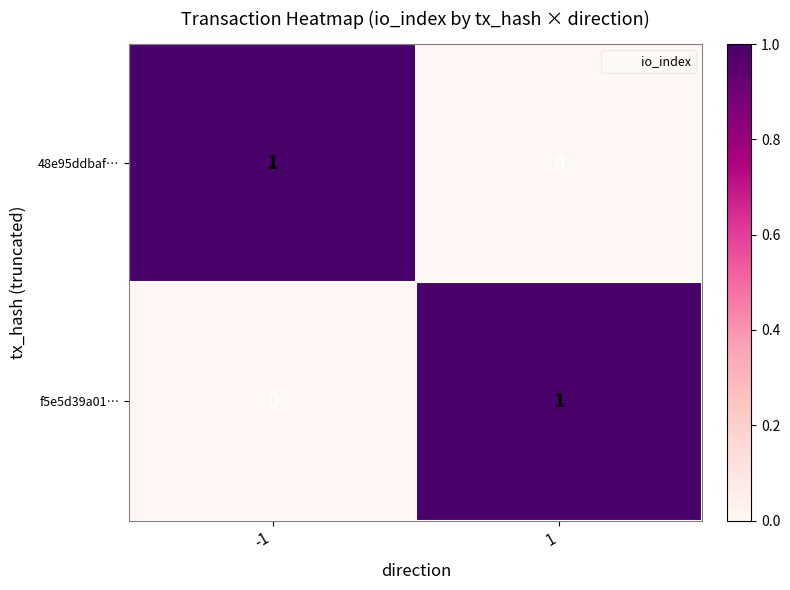

Is the value of f5e5d39a01… at 1 greater than the value of 48e95ddbaf… at 1?

Yes